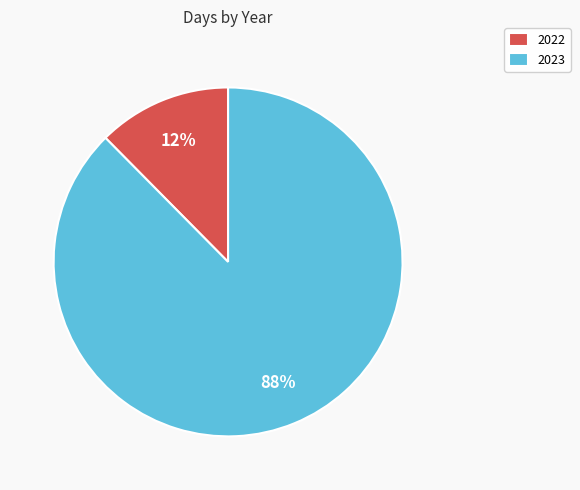

What percentage is the 2022 slice, to the nearest percent?

12%